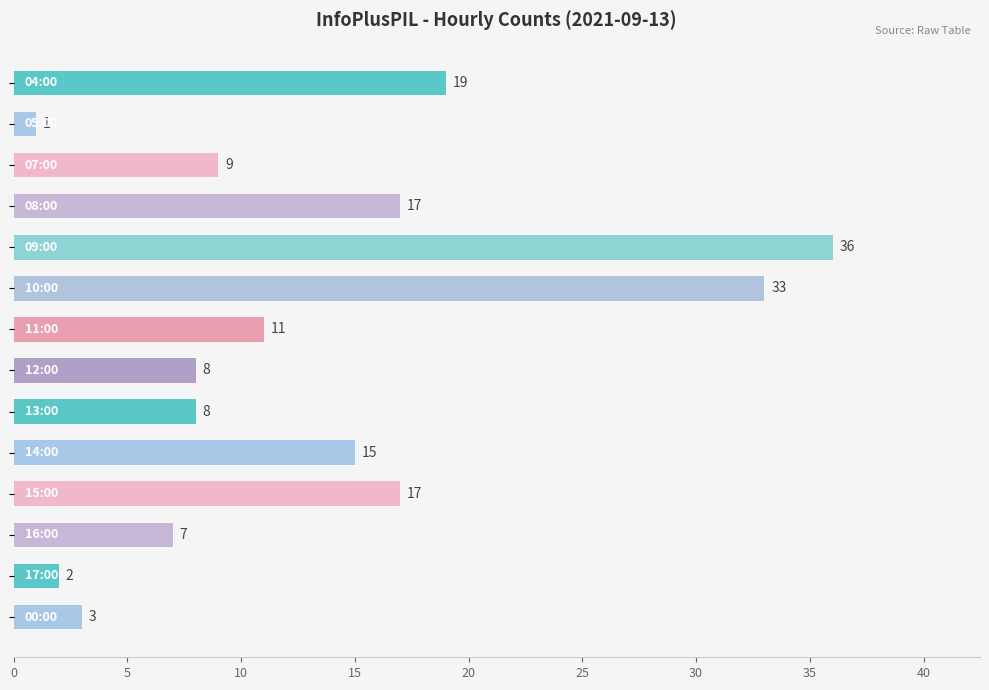

What is the greatest value displayed?

36